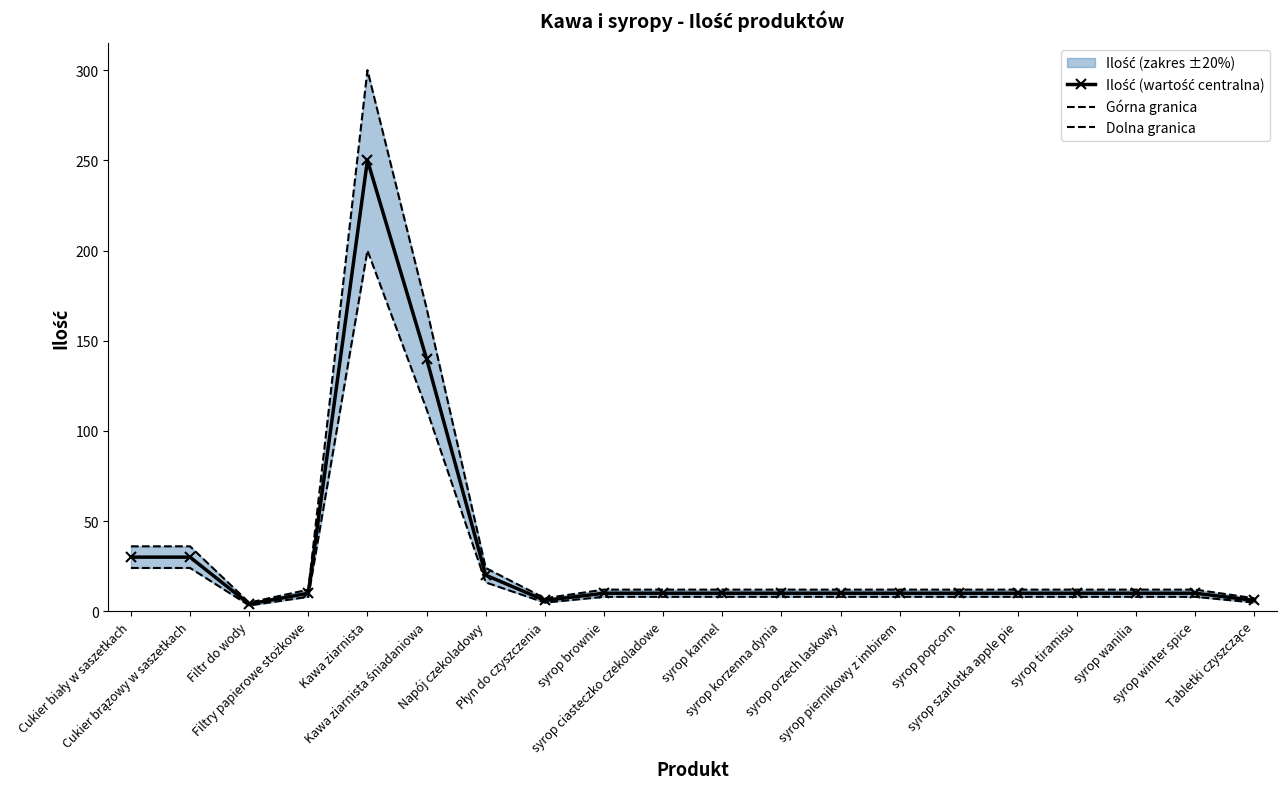

What is the minimum value for Dolna granica?

3.2